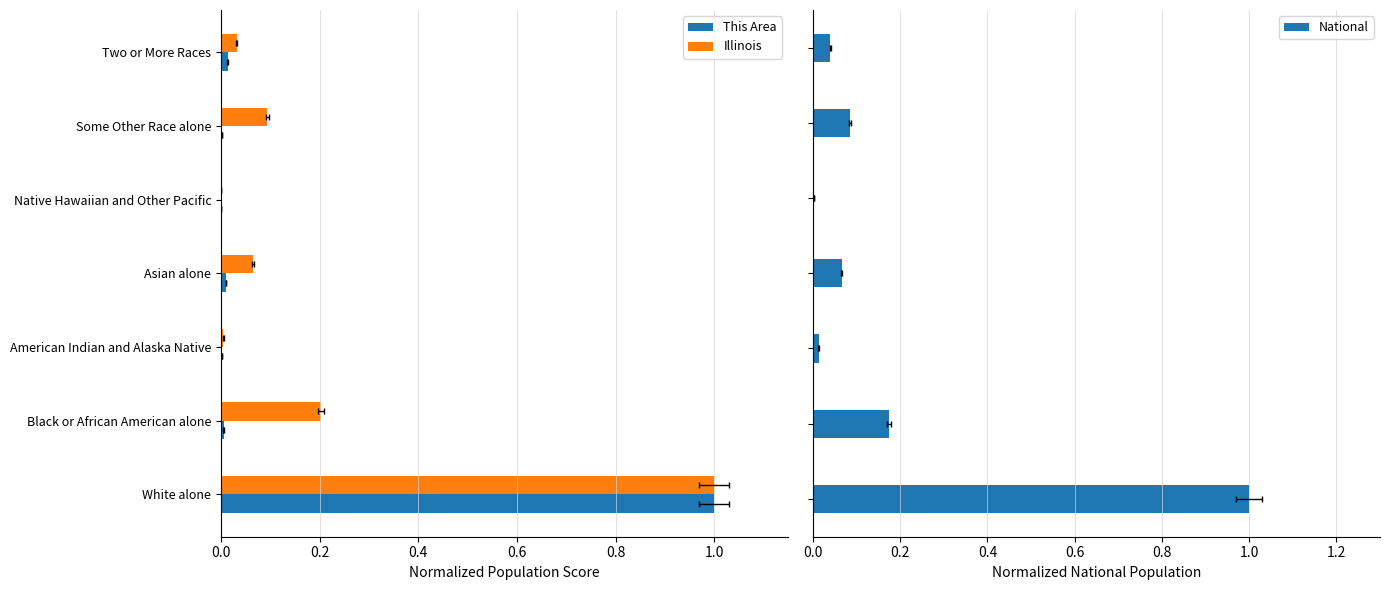

How many distinct data groups are displayed?

3